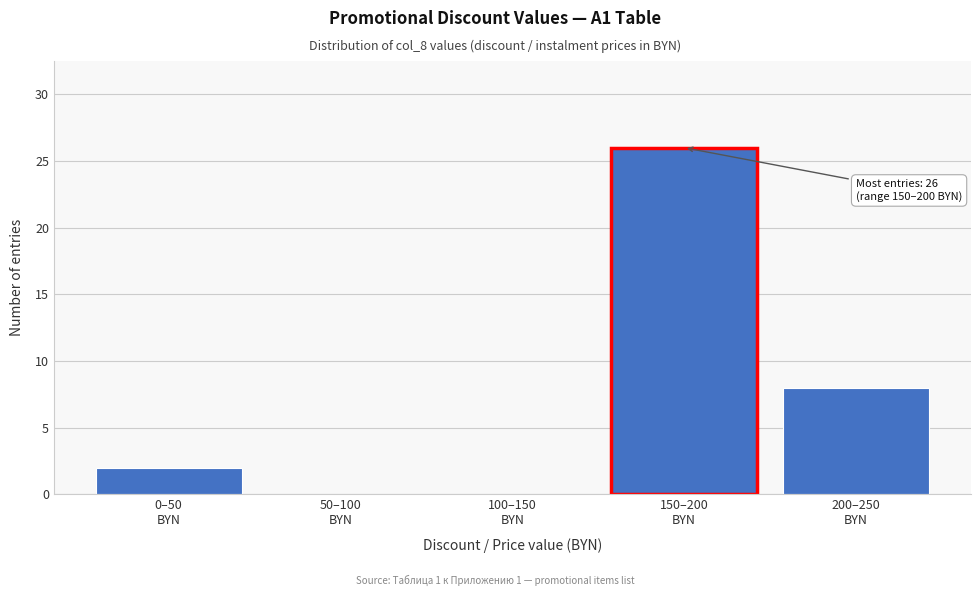

What is the greatest value displayed?

26